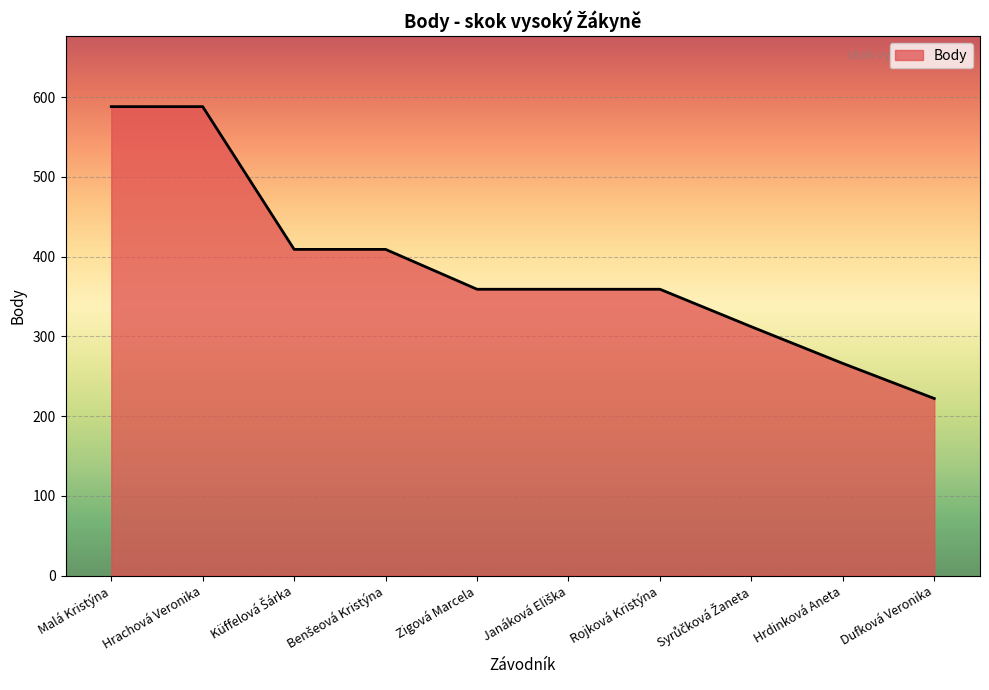

How many distinct data groups are displayed?

1